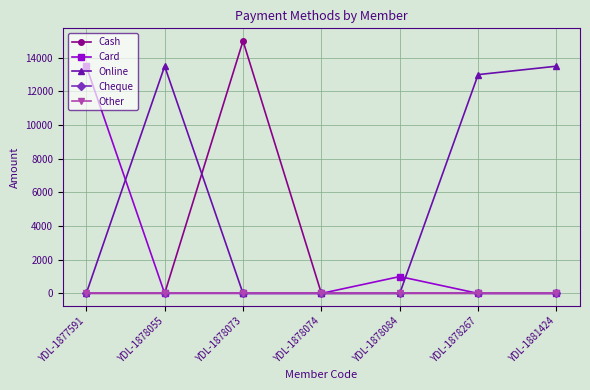

At which category is the sum across all series the highest?

YDL-1878073